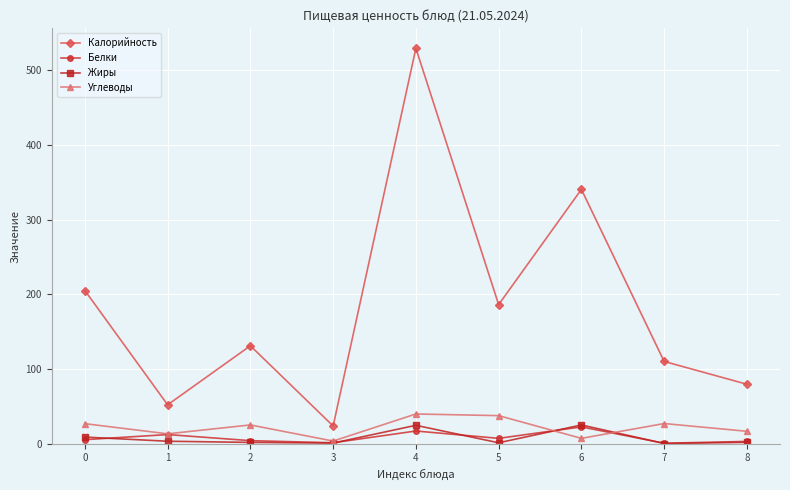

Which series has the largest range (max minus min)?

Калорийность